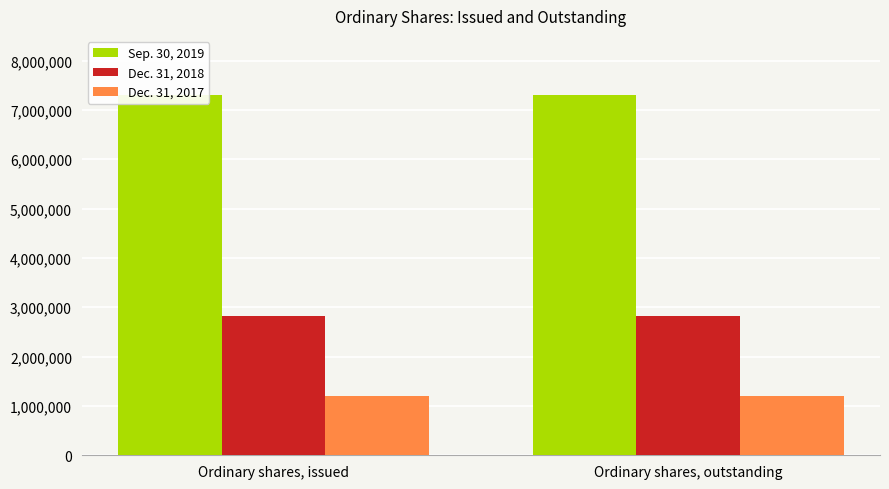

What is the total value across all series at Ordinary shares, issued?

11313304